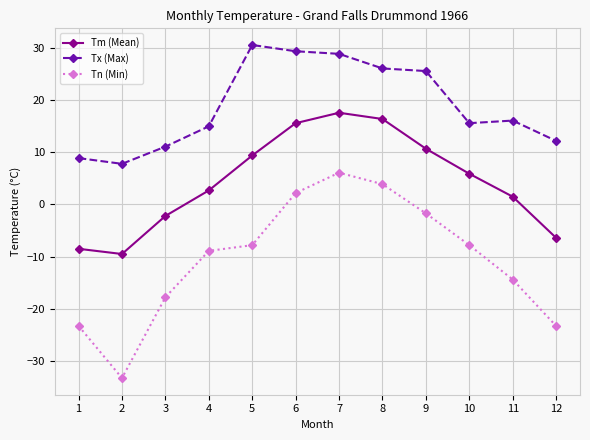

The value of Tn (Min) at 11 is -22.5. True or false?

False